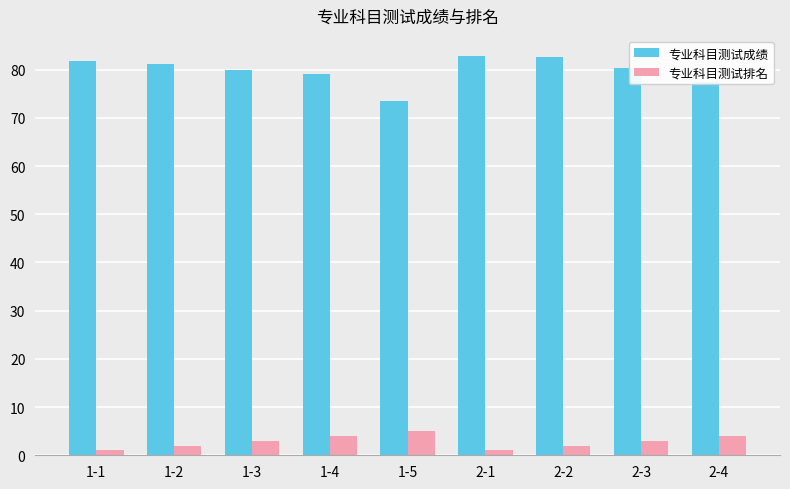

How many categories are shown in the chart?

9